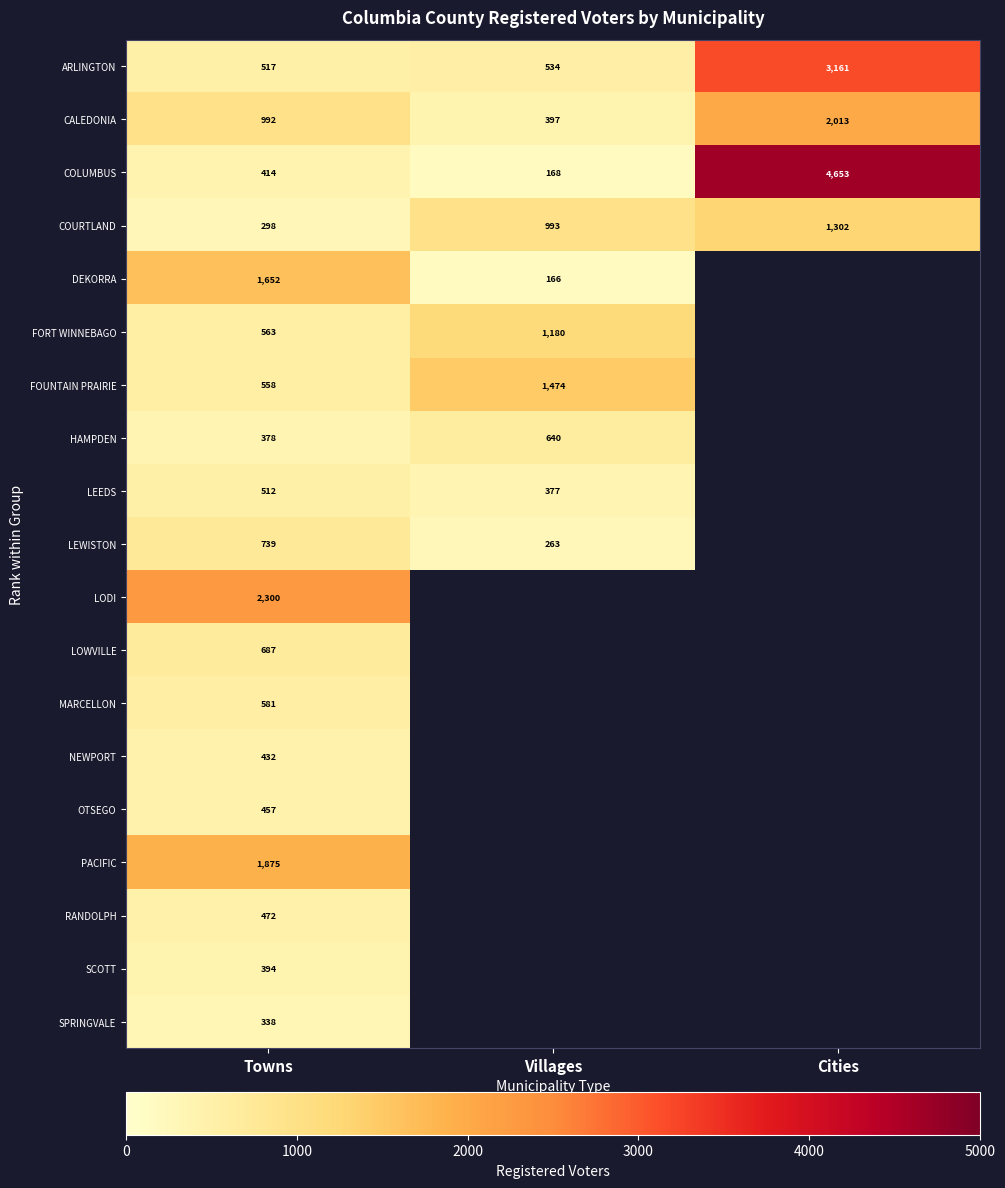

Which category has the highest value across all series?

Cities